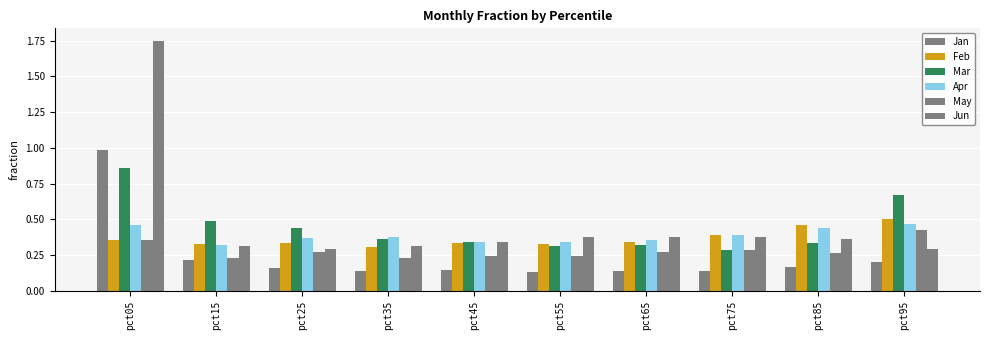

Count the number of categories in the chart.

10